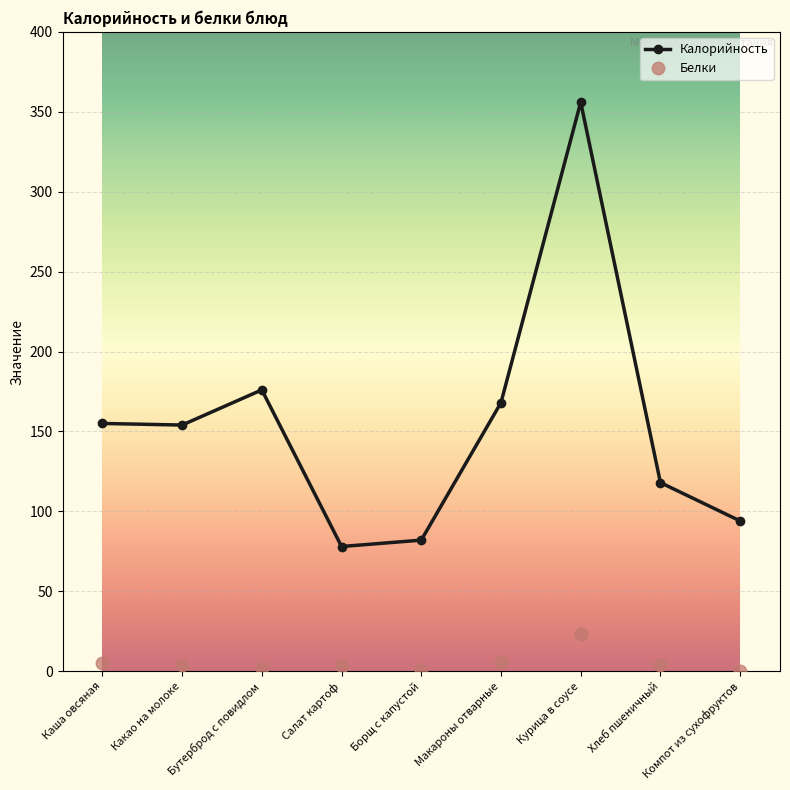

Which series has the largest total across all categories?

Калорийность